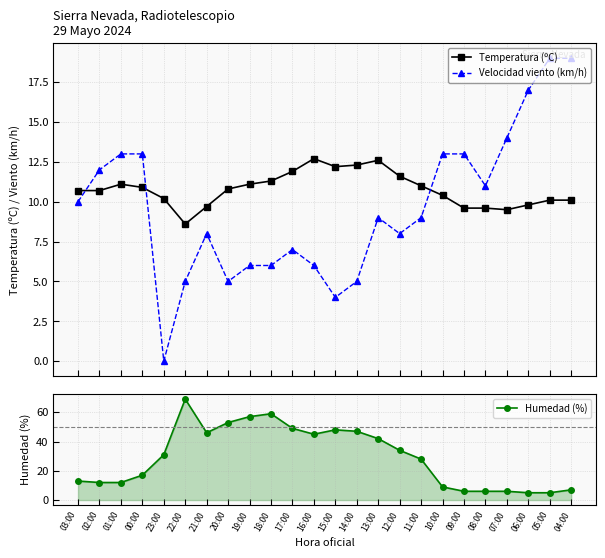

List the labels in order of Temperatura (ºC) value, largest first.

16:00, 13:00, 14:00, 15:00, 17:00, 12:00, 18:00, 01:00, 19:00, 11:00, 00:00, 20:00, 03:00, 02:00, 10:00, 23:00, 05:00, 04:00, 06:00, 21:00, 09:00, 08:00, 07:00, 22:00